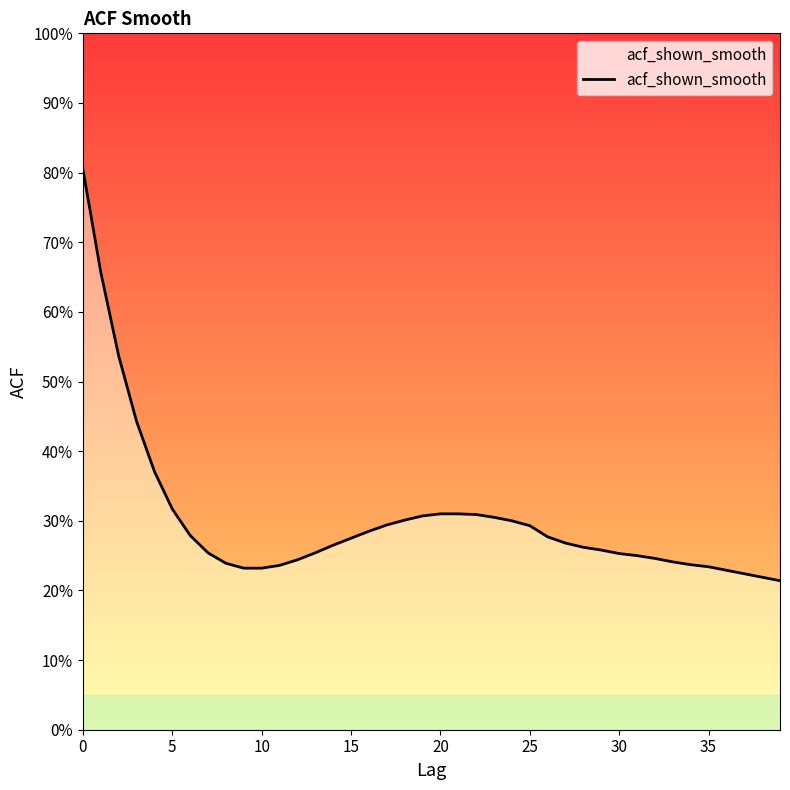

What is the greatest value displayed?

0.8